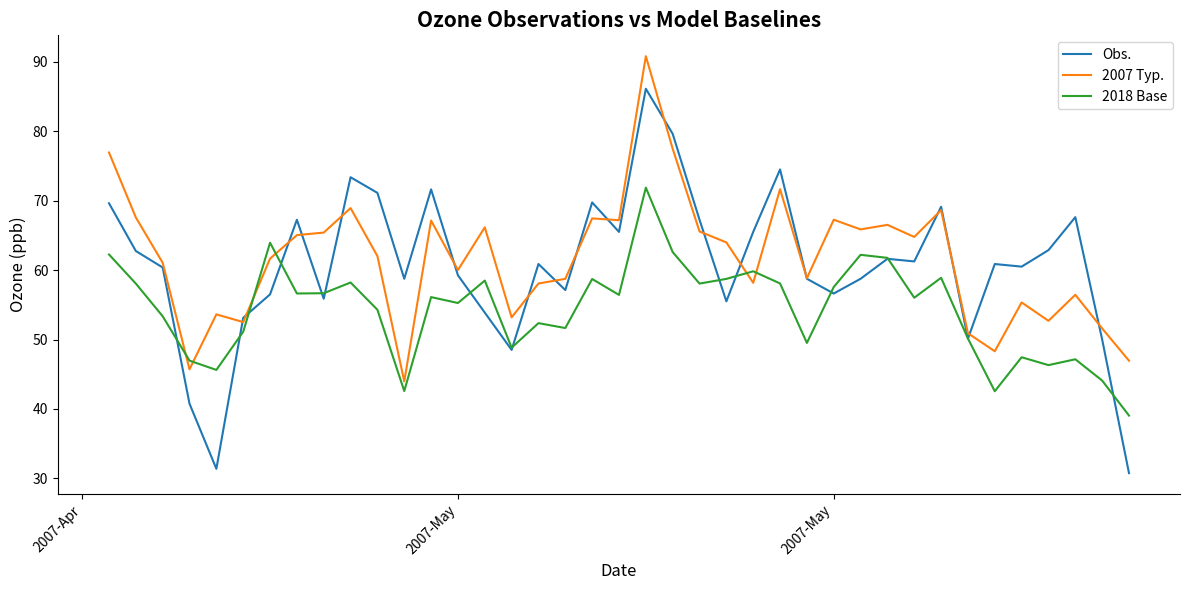

Which series has the largest range (max minus min)?

Obs.